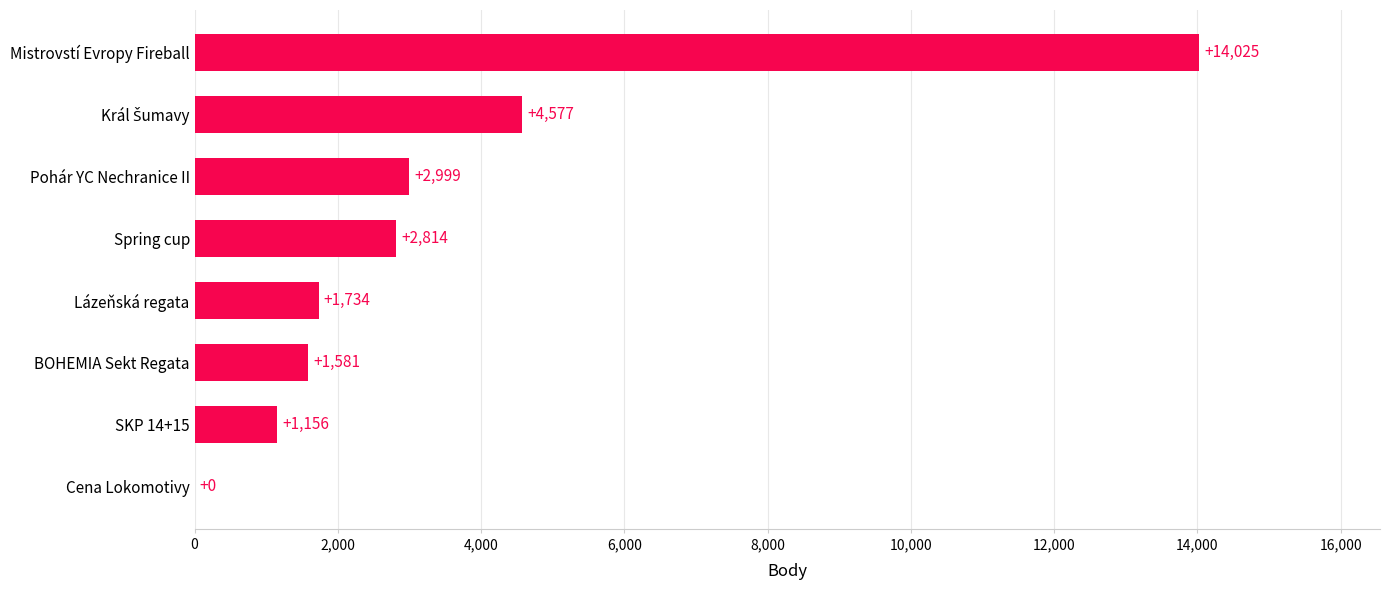

What is the sum of the values at Lázeňská regata and Spring cup?

4548